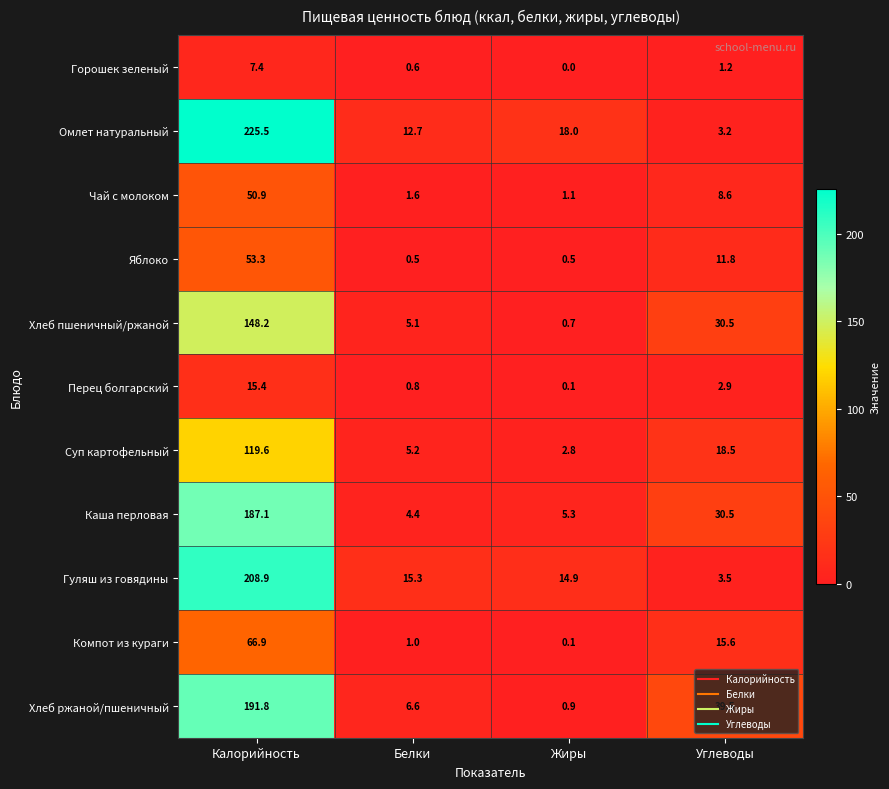

What is the highest value of the Хлеб ржаной/пшеничный series?

191.8